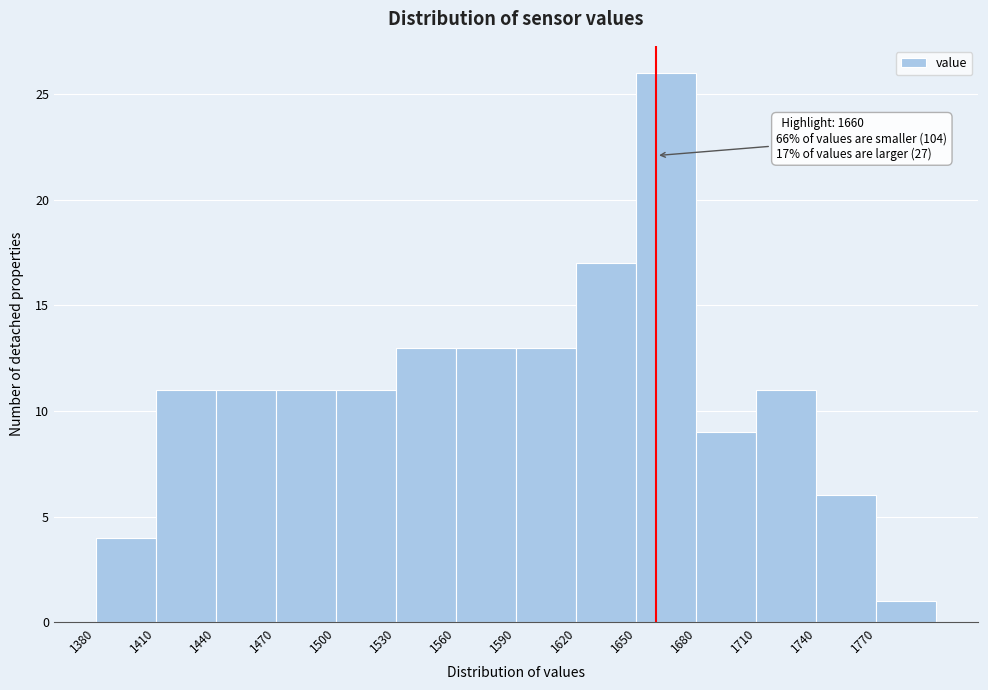

Which range on the x-axis has the tallest bar?

1650 to 1680